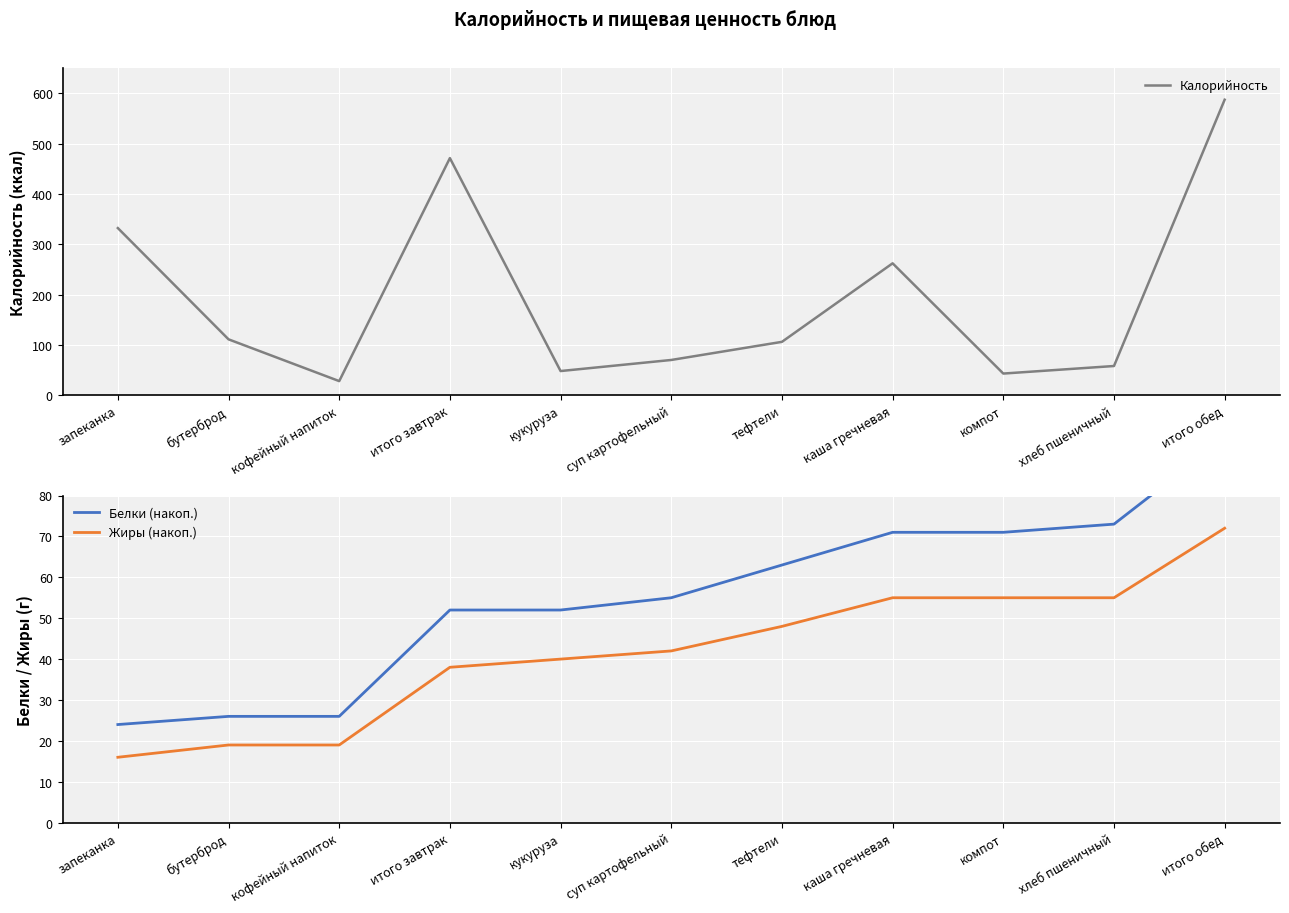

Reading left to right, list all the values displayed in this chart.

Калорийность: запеканка=332	бутерброд=111	кофейный напиток=28	итого завтрак=471	кукуруза=48	суп картофельный=70	тефтели=106	каша гречневая=262	компот=43	хлеб пшеничный=58	итого обед=587
Белки (накоп.): запеканка=24	бутерброд=26	кофейный напиток=26	итого завтрак=52	кукуруза=52	суп картофельный=55	тефтели=63	каша гречневая=71	компот=71	хлеб пшеничный=73	итого обед=94
Жиры (накоп.): запеканка=16	бутерброд=19	кофейный напиток=19	итого завтрак=38	кукуруза=40	суп картофельный=42	тефтели=48	каша гречневая=55	компот=55	хлеб пшеничный=55	итого обед=72